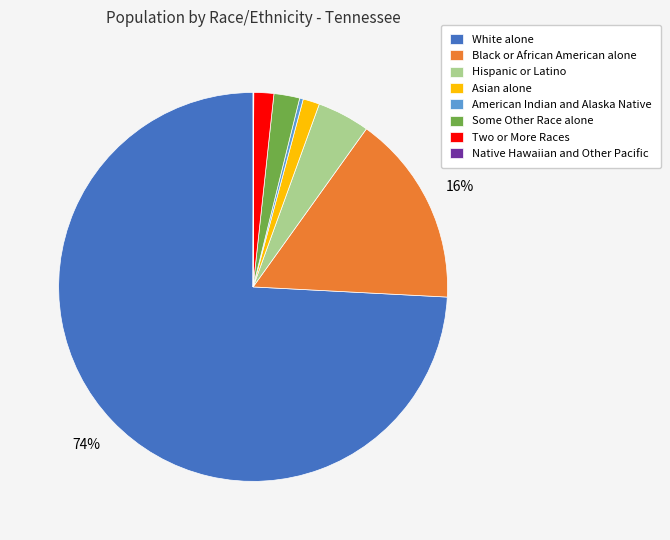

Which has a higher value, American Indian and Alaska Native or Asian alone?

Asian alone